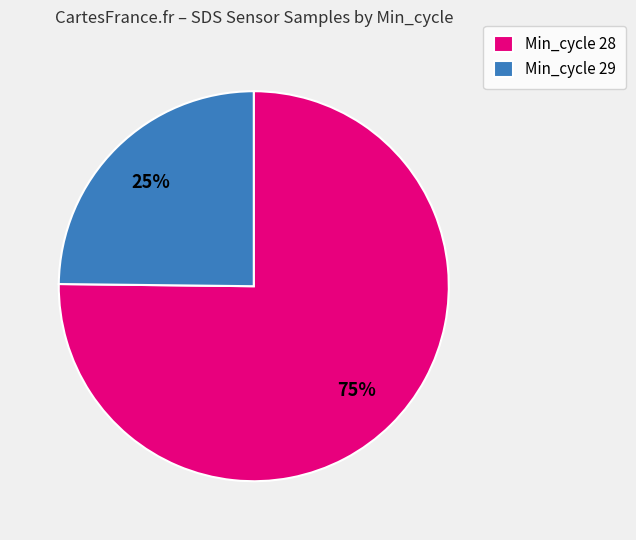

Is the sum of Min_cycle 28 and Min_cycle 29 greater than half?

Yes